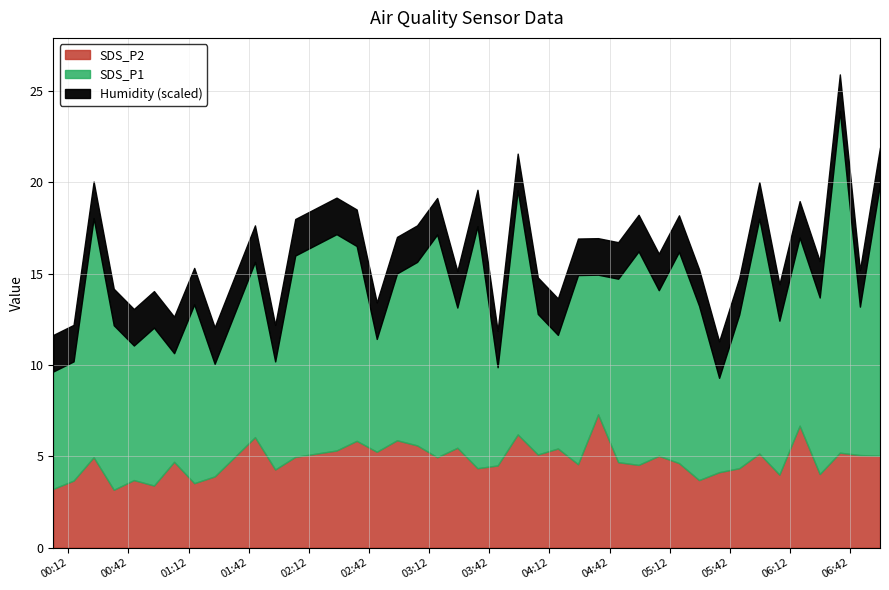

How many values in the SDS_P2 series exceed 4?

31